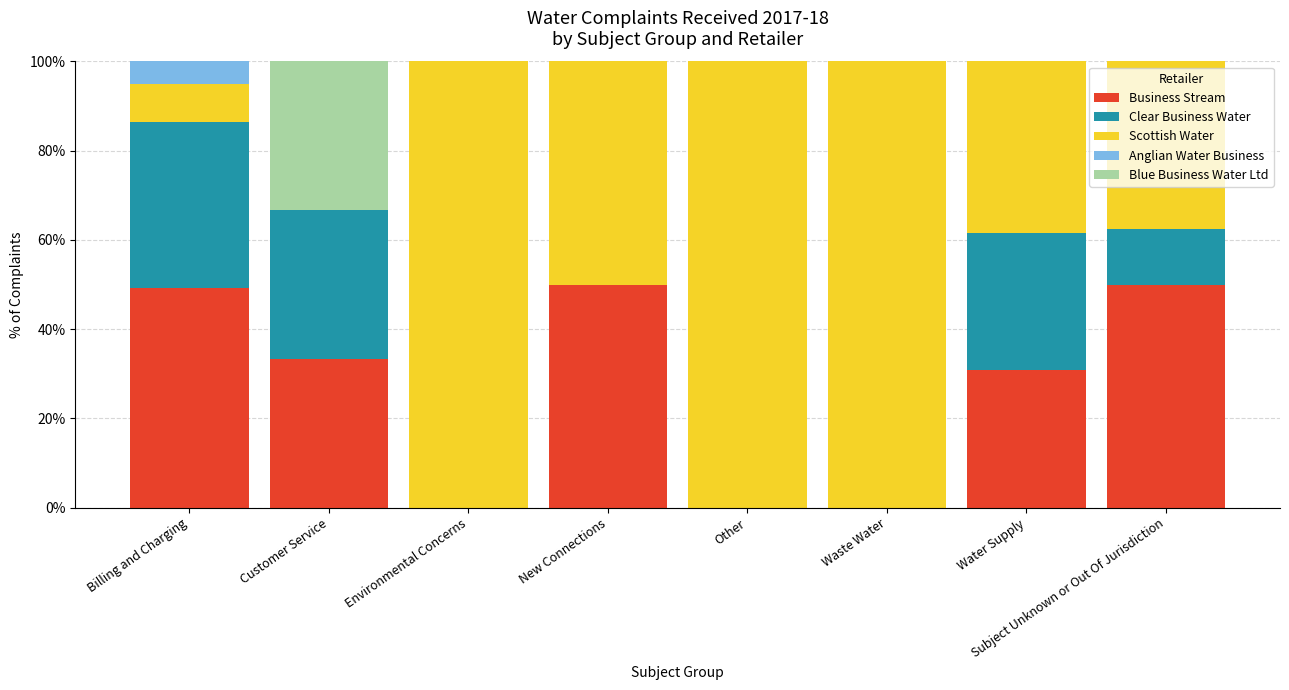

What is the total value across all series at Other?

100.0